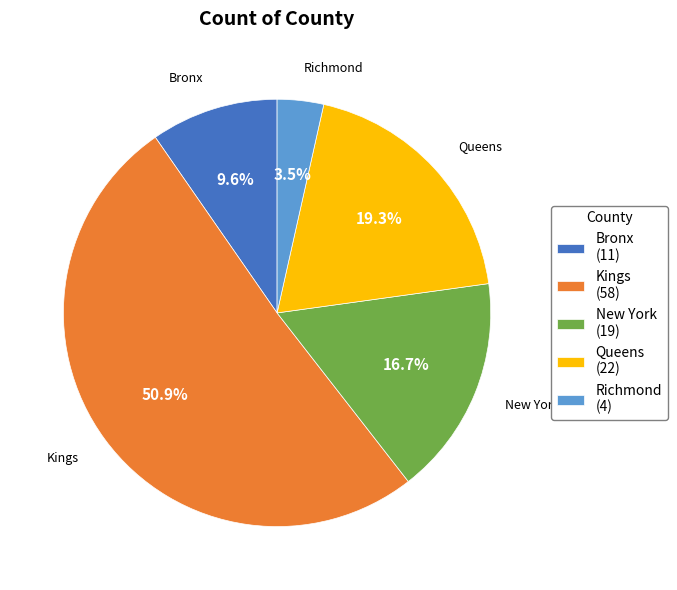

To the nearest percent, what is the combined percentage of Queens and New York?

36%